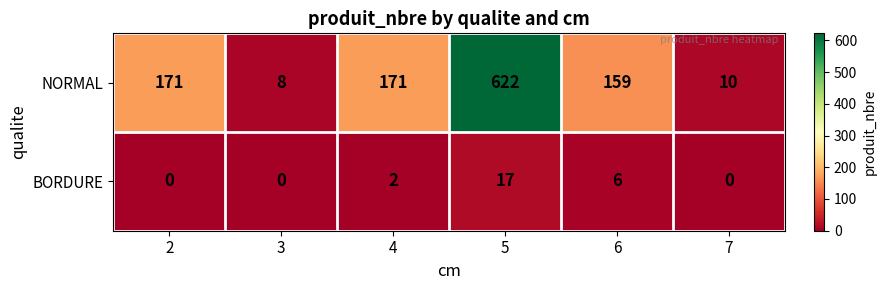

At which category is the sum across all series the highest?

5